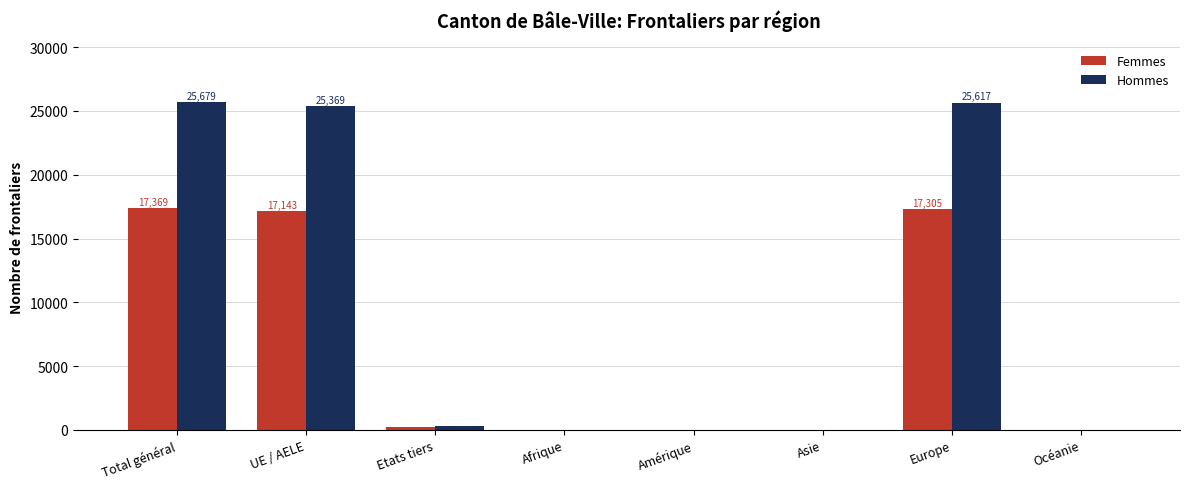

What is the maximum value for Hommes?

25679